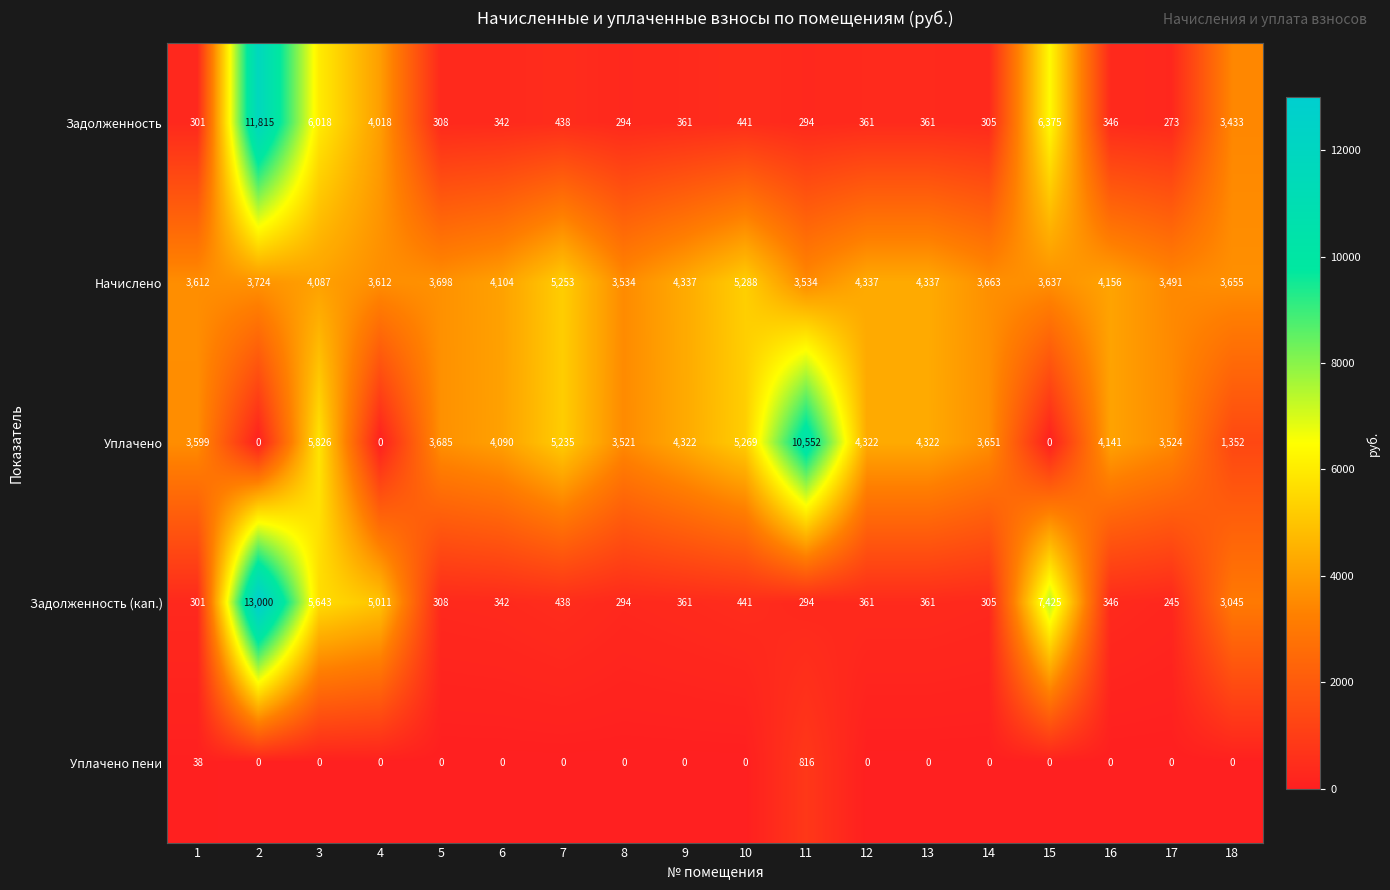

The value of Уплачено at 12 is 1405. True or false?

False